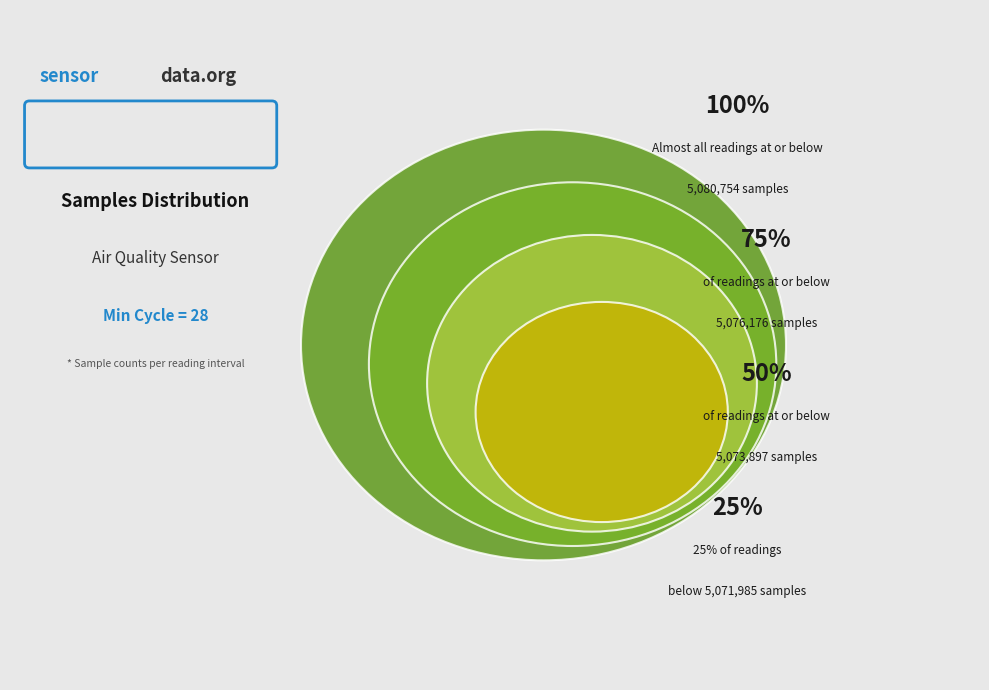

Approximately how many times larger is the value at 34 compared to 4?

1.0